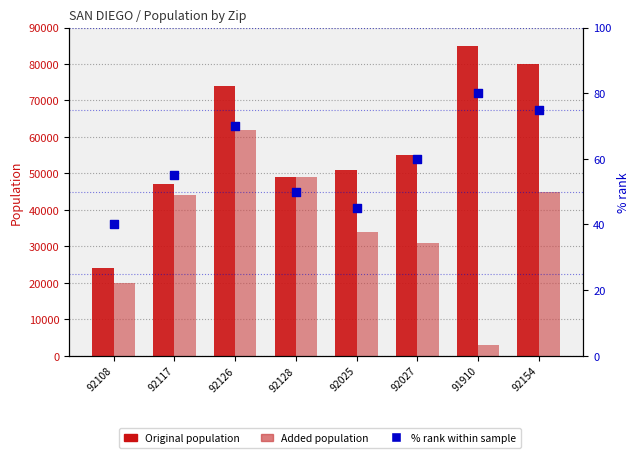

At how many categories does at least one series exceed 11397?

8